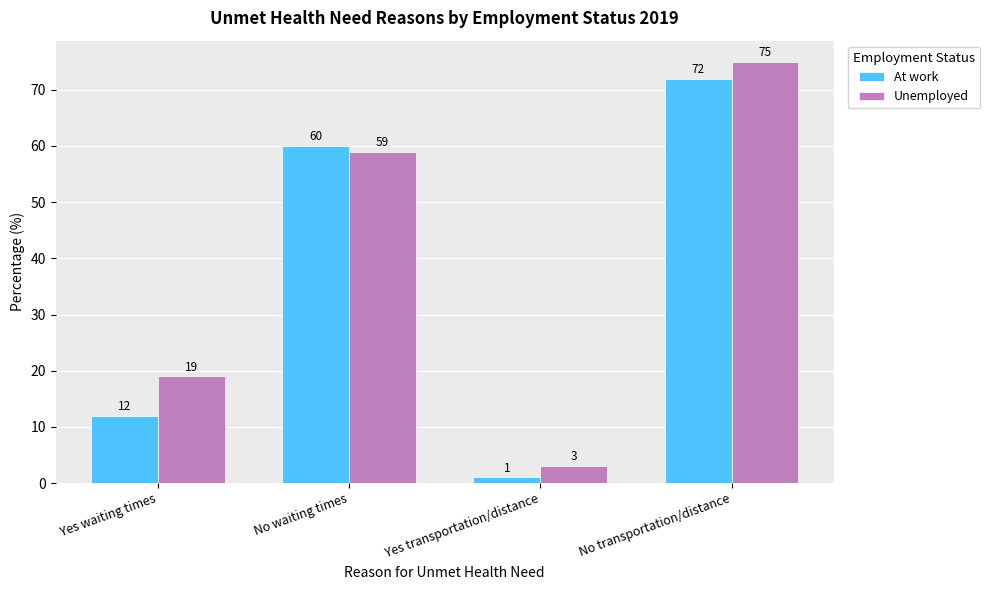

Is the value of Unemployed at Yes transportation/distance greater than the value of At work at No transportation/distance?

No